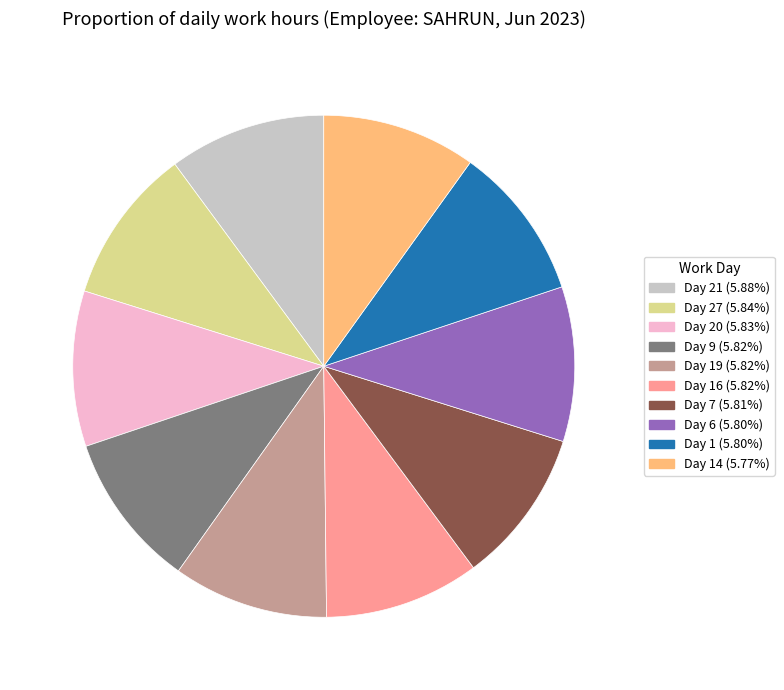

Is there any slice that represents more than half of the pie?

No